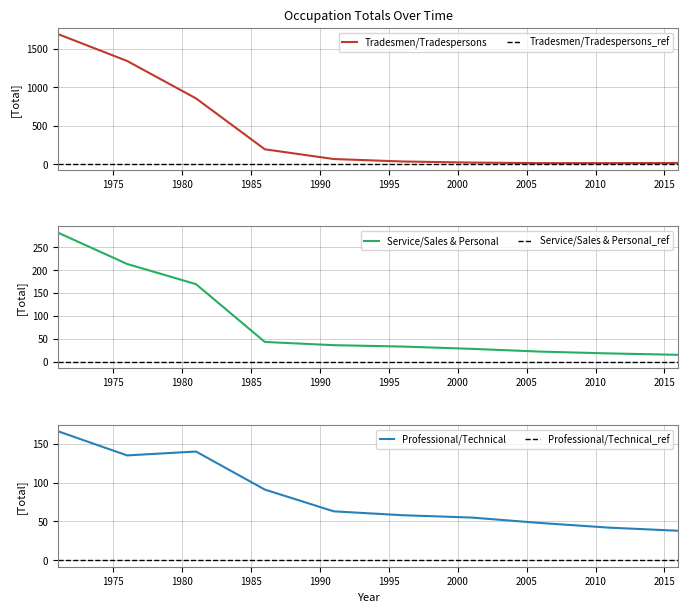

True or false: Professional/Technical has a value of 42 at 2011.

True